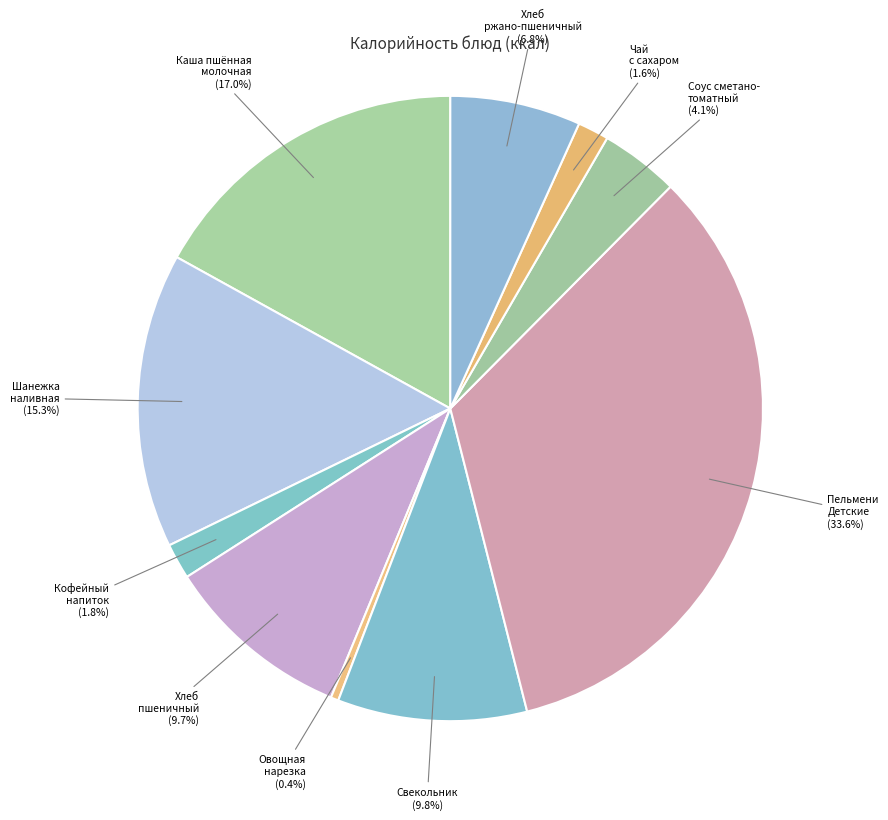

How many slices are in this pie chart?

10